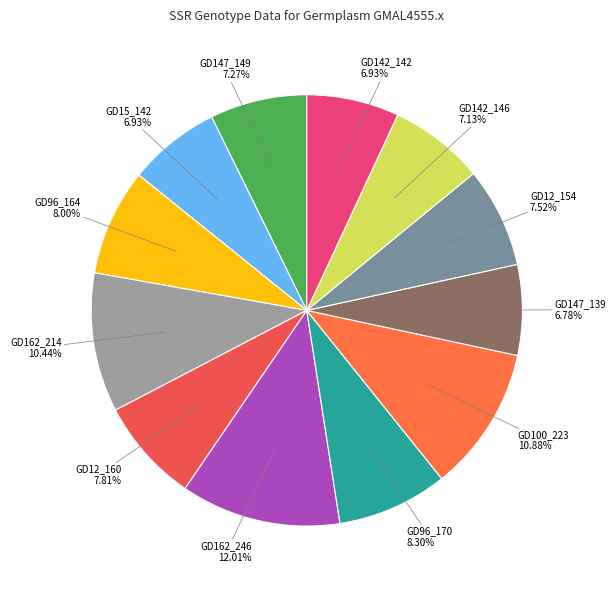

True or false: GD100_223 accounts for 22% of the total.

False